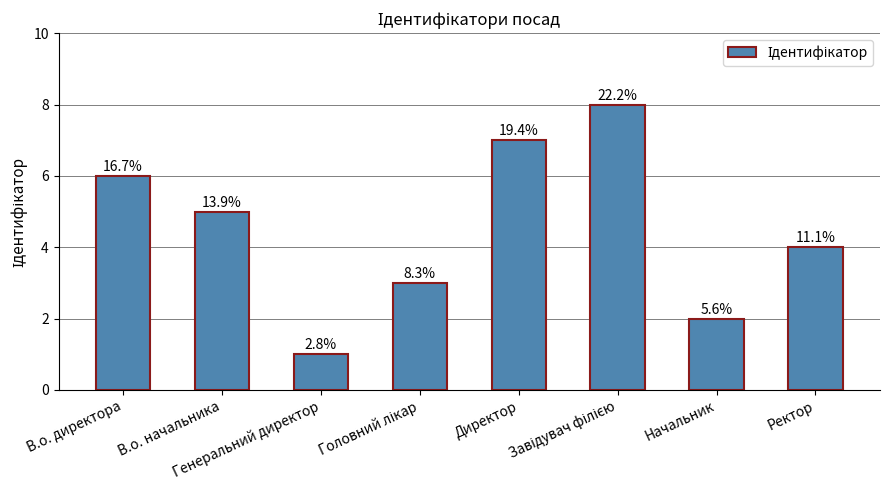

Reading left to right, what are all the values shown in this chart?

В.о. директора=6	В.о. начальника=5	Генеральний директор=1	Головний лікар=3	Директор=7	Завідувач філією=8	Начальник=2	Ректор=4